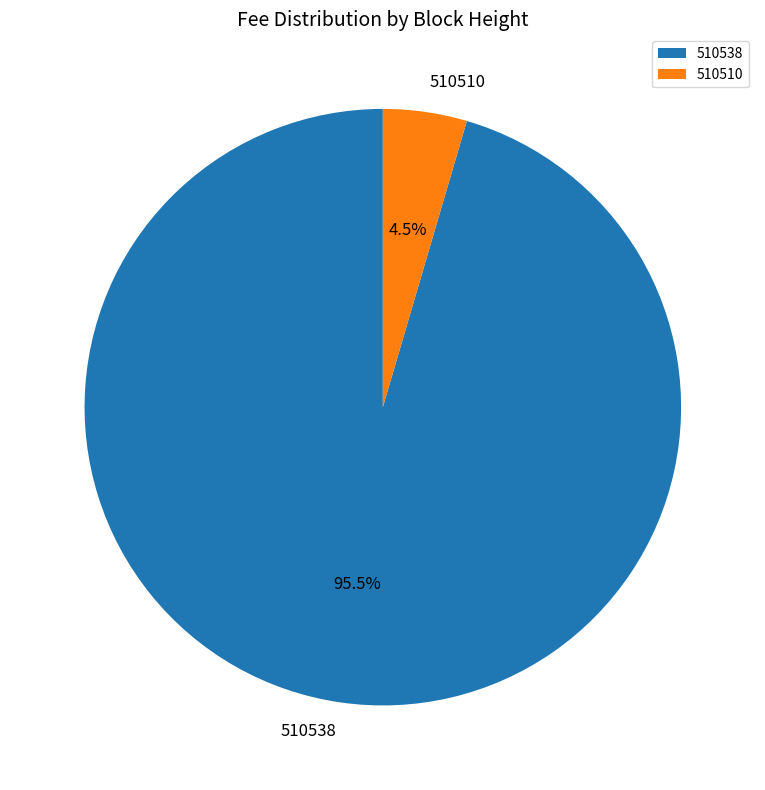

To the nearest percent, what is the difference between the largest and smallest slice percentages?

91%